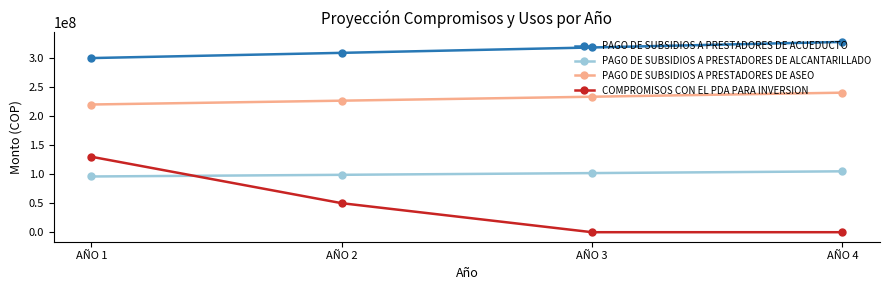

At AÑO 1, list the series in order from largest to smallest.

PAGO DE SUBSIDIOS A PRESTADORES DE ACUEDUCTO, PAGO DE SUBSIDIOS A PRESTADORES DE ASEO, COMPROMISOS CON EL PDA PARA INVERSION, PAGO DE SUBSIDIOS A PRESTADORES DE ALCANTARILLADO